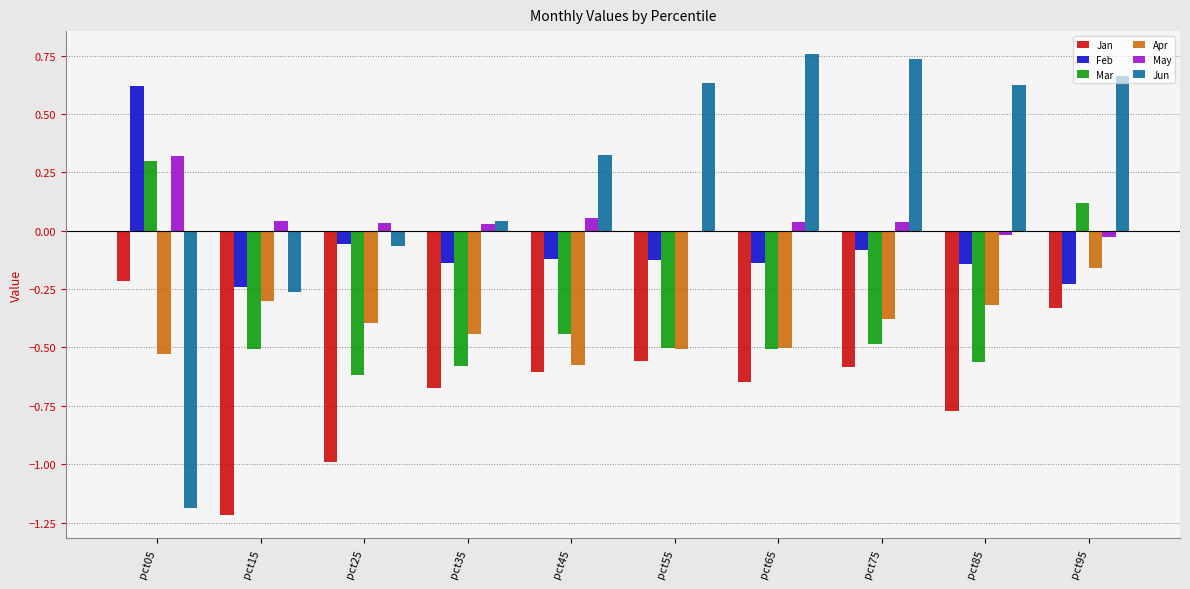

Is the value of Mar at pct95 greater than the value of Feb at pct55?

Yes